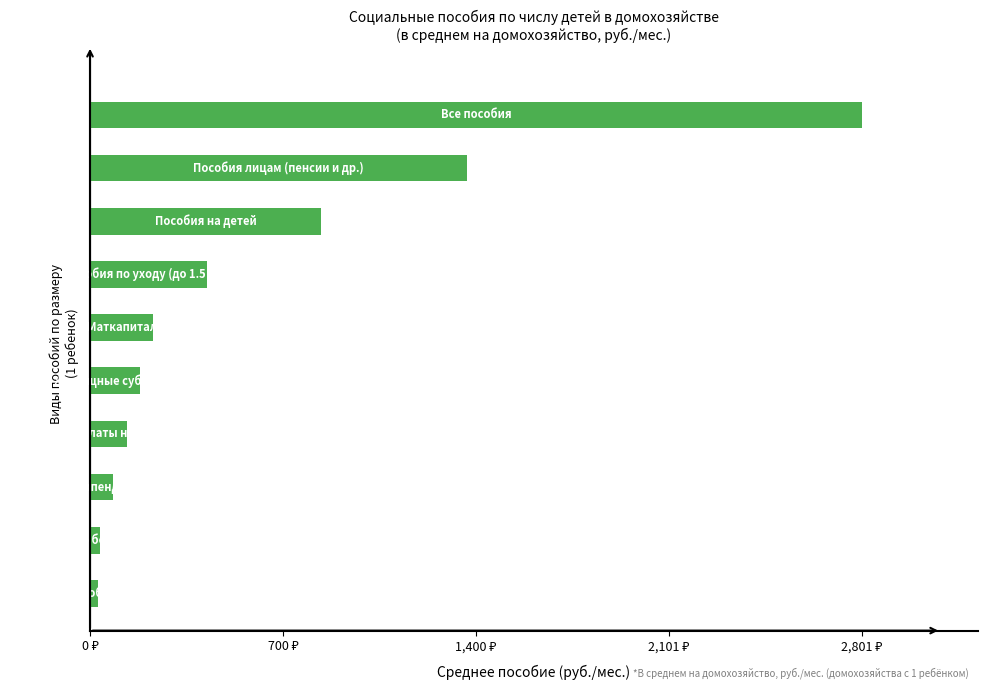

Are the bars horizontal?

Yes